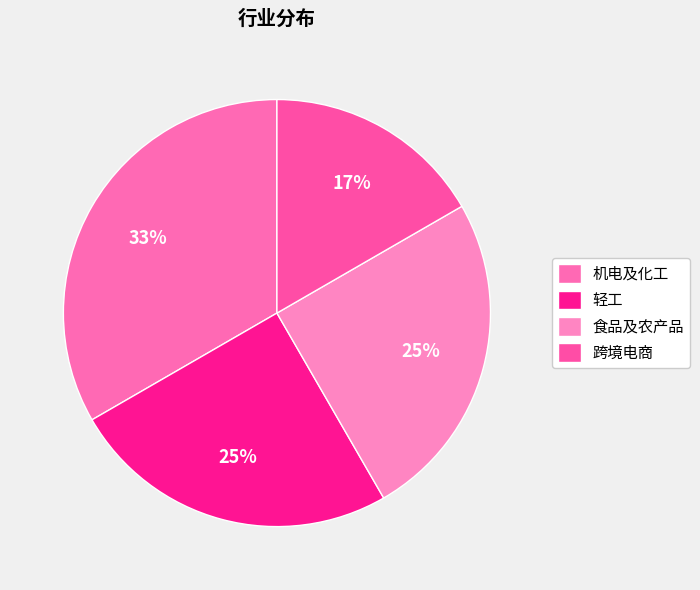

Combined, do 跨境电商 and 食品及农产品 account for over 50%?

No